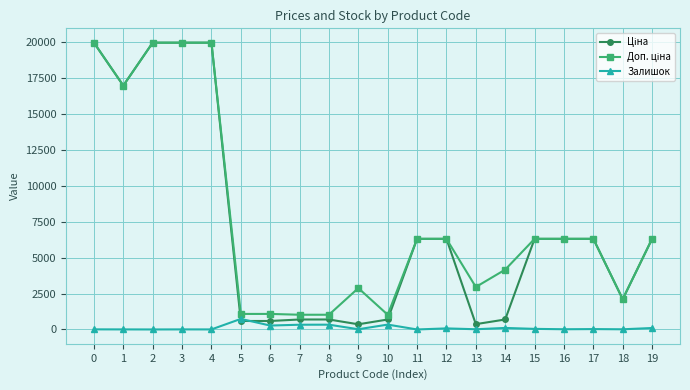

What is the maximum value shown in the chart?

19964.2